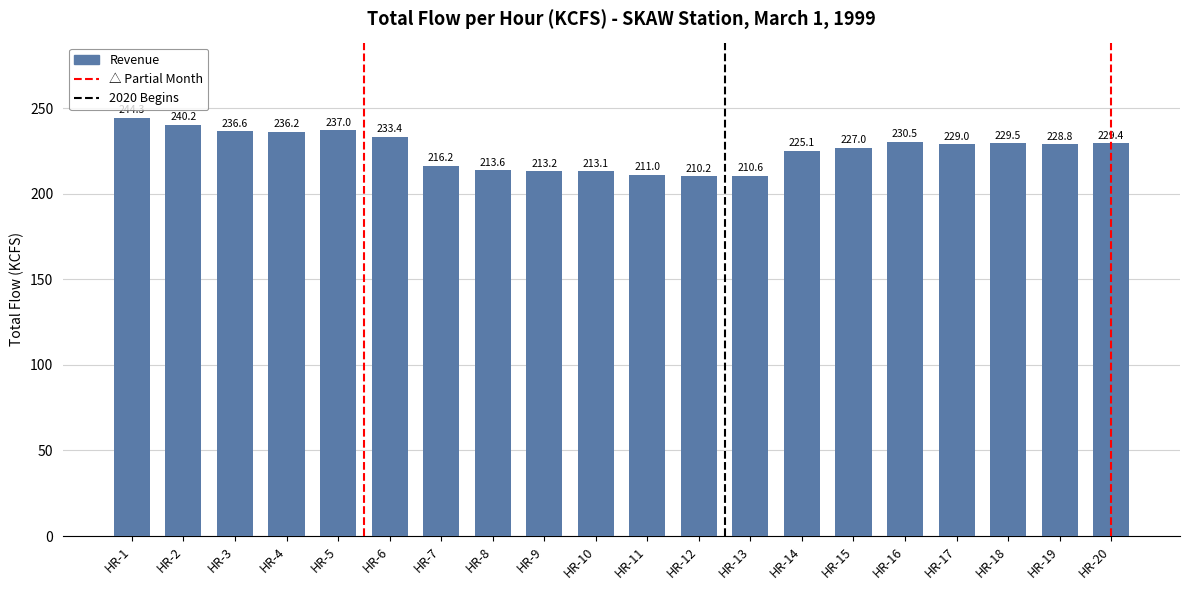

Rank the categories by value from lowest to highest.

HR-12, HR-13, HR-11, HR-10, HR-9, HR-8, HR-7, HR-14, HR-15, HR-19, HR-17, HR-20, HR-18, HR-16, HR-6, HR-4, HR-3, HR-5, HR-2, HR-1